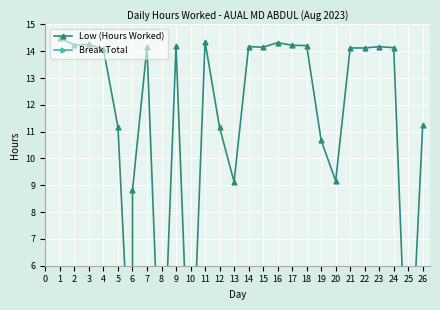

What is the sum of all Low (Hours Worked) values?

298.8